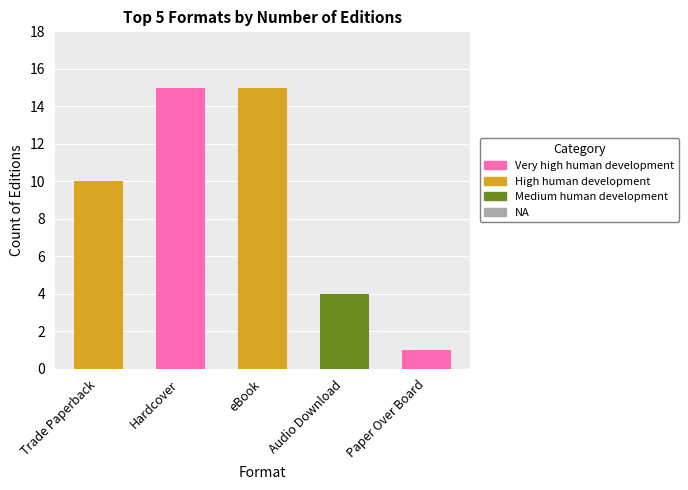

What is the greatest value displayed?

15